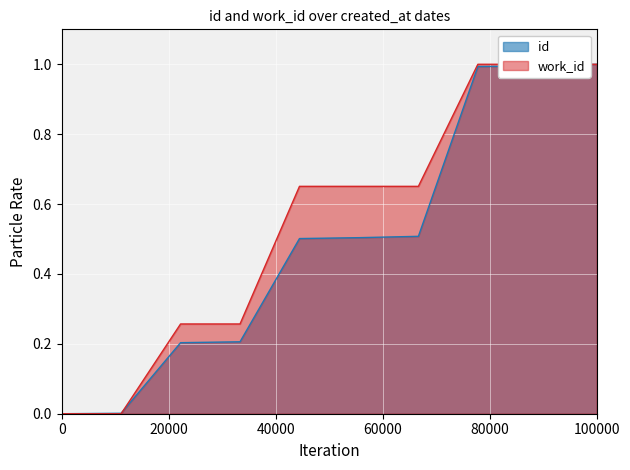

What is the highest value of the id series?

1.0